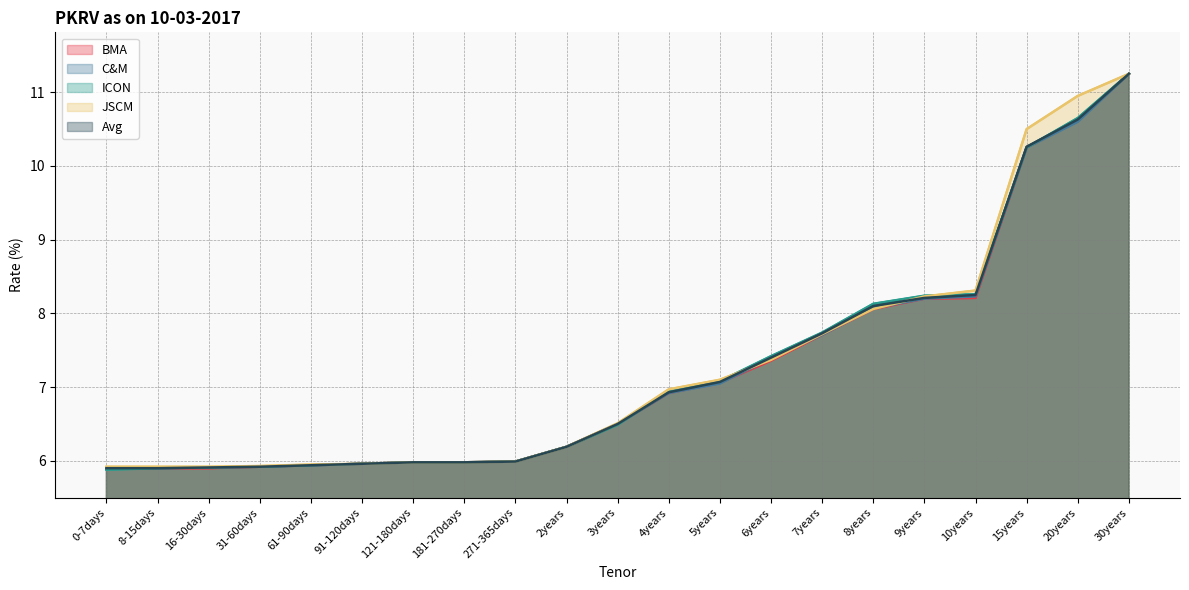

Reading right to left, list all the values displayed in this chart.

BMA: 11.2	10.6	10.2	8.2	8.2	8.1	7.7	7.4	7.1	6.9	6.5	6.2	6.0	6.0	6.0	6.0	5.9	5.9	5.9	5.9	5.9
C&M: 11.2	10.6	10.2	8.2	8.2	8.1	7.7	7.4	7.0	6.9	6.5	6.2	6.0	6.0	6.0	6.0	5.9	5.9	5.9	5.9	5.9
ICON: 11.2	10.7	10.2	8.3	8.2	8.1	7.7	7.4	7.1	6.9	6.5	6.2	6.0	6.0	6.0	6.0	5.9	5.9	5.9	5.9	5.9
JSCM: 11.2	10.9	10.5	8.3	8.2	8.1	7.7	7.4	7.1	7.0	6.5	6.2	6.0	6.0	6.0	6.0	6.0	5.9	5.9	5.9	5.9
Avg: 11.2	10.6	10.3	8.2	8.2	8.1	7.7	7.4	7.1	6.9	6.5	6.2	6.0	6.0	6.0	6.0	5.9	5.9	5.9	5.9	5.9